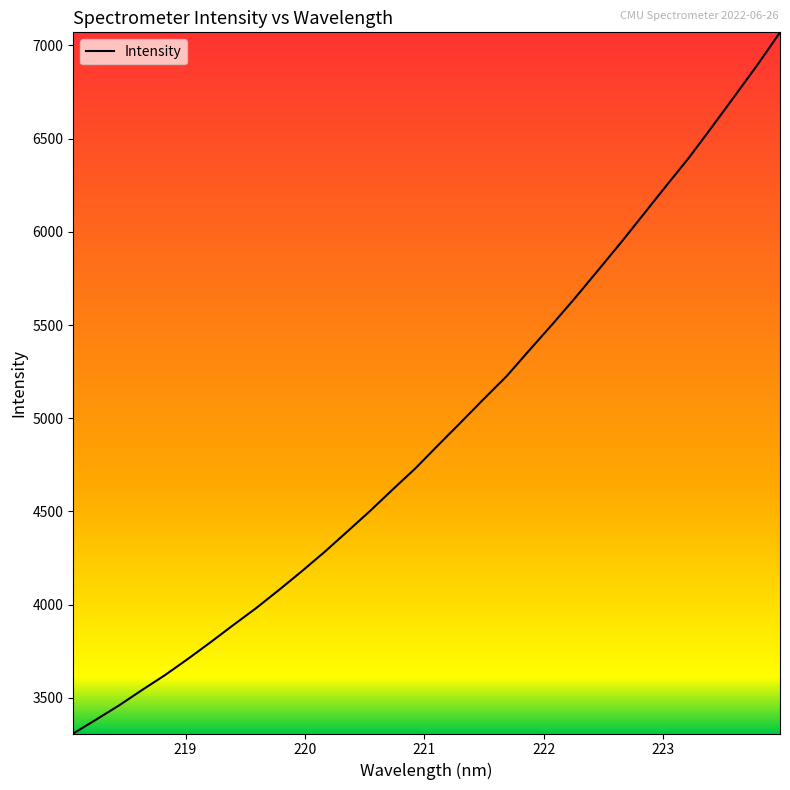

What is the maximum value shown in the chart?

7070.5